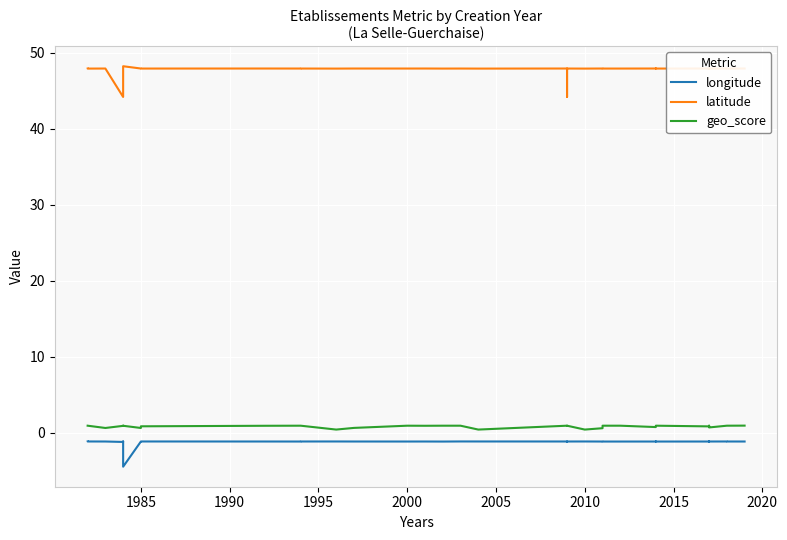

Rank the series by their maximum value, from lowest to highest.

longitude, geo_score, latitude